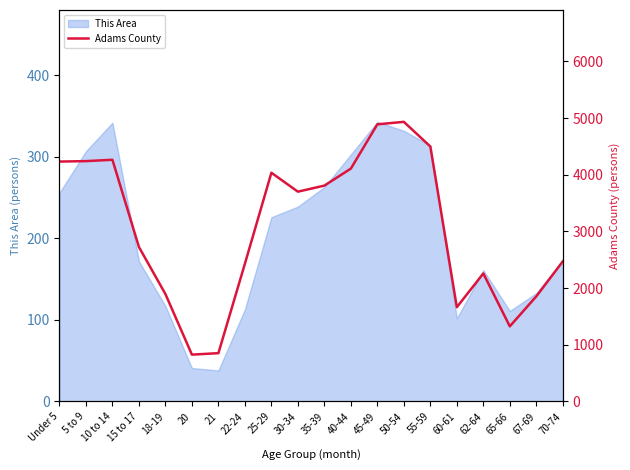

At which category does the data reach its first local peak?

10 to 14